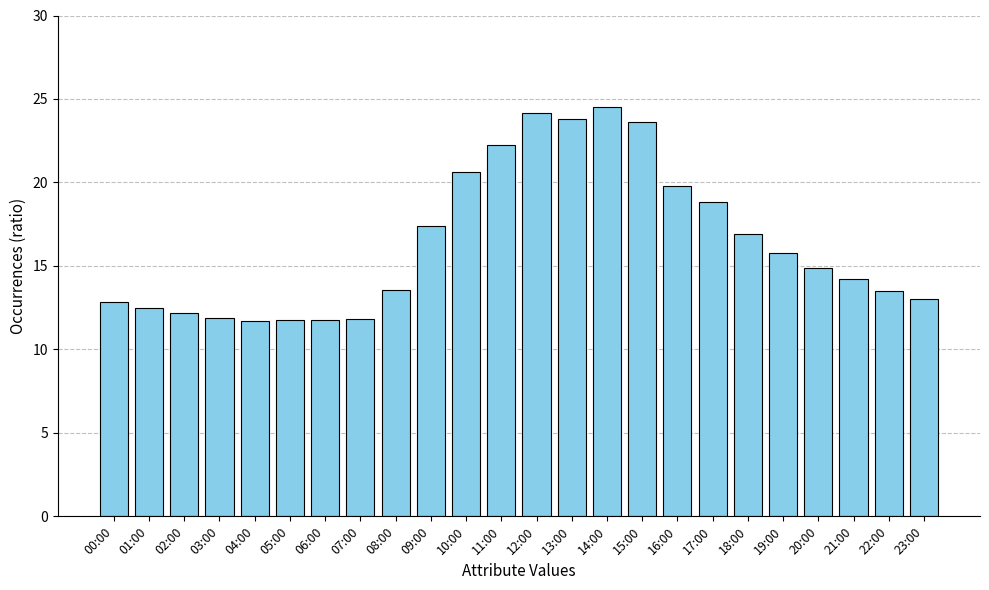

What is the label of the 21st bar from the left?

20:00